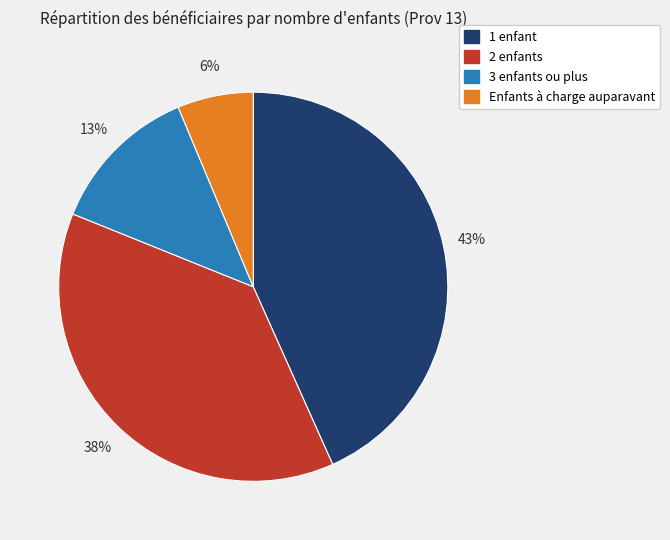

Count the number of slices in the pie.

4